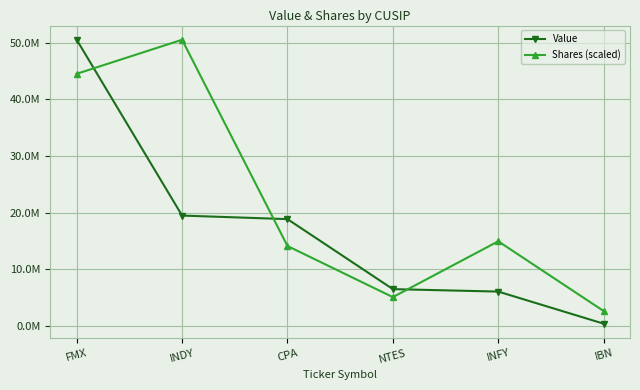

At which category does the chart reach its peak across all series?

FMX